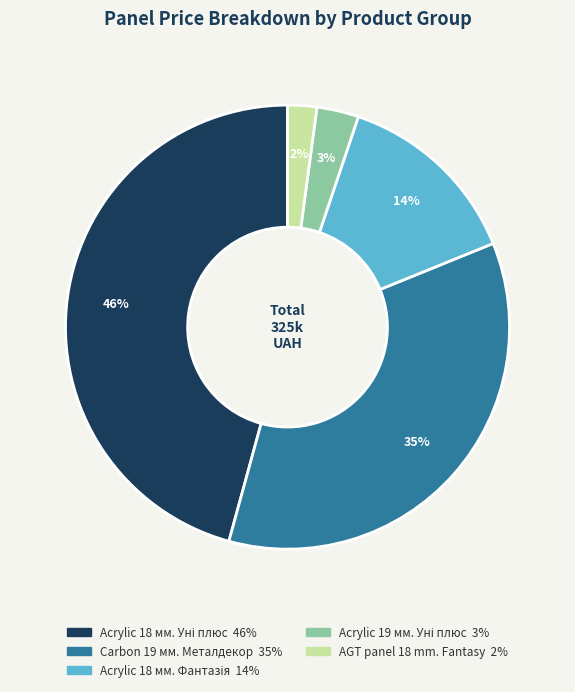

To the nearest percent, what is the difference between the largest and smallest slice percentages?

44%